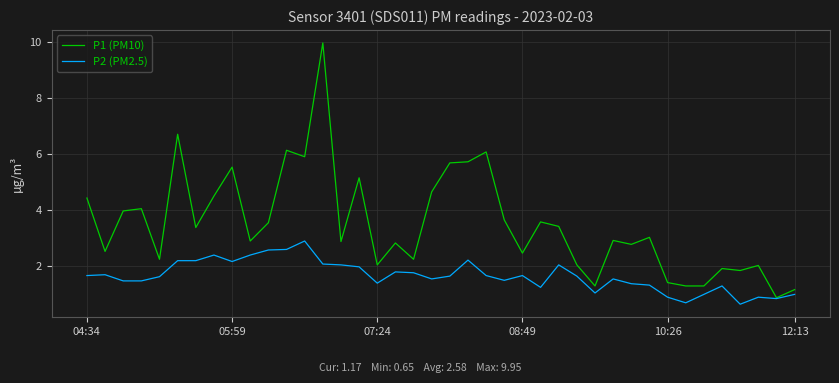

What is the lowest value of the P2 (PM2.5) series?

0.7